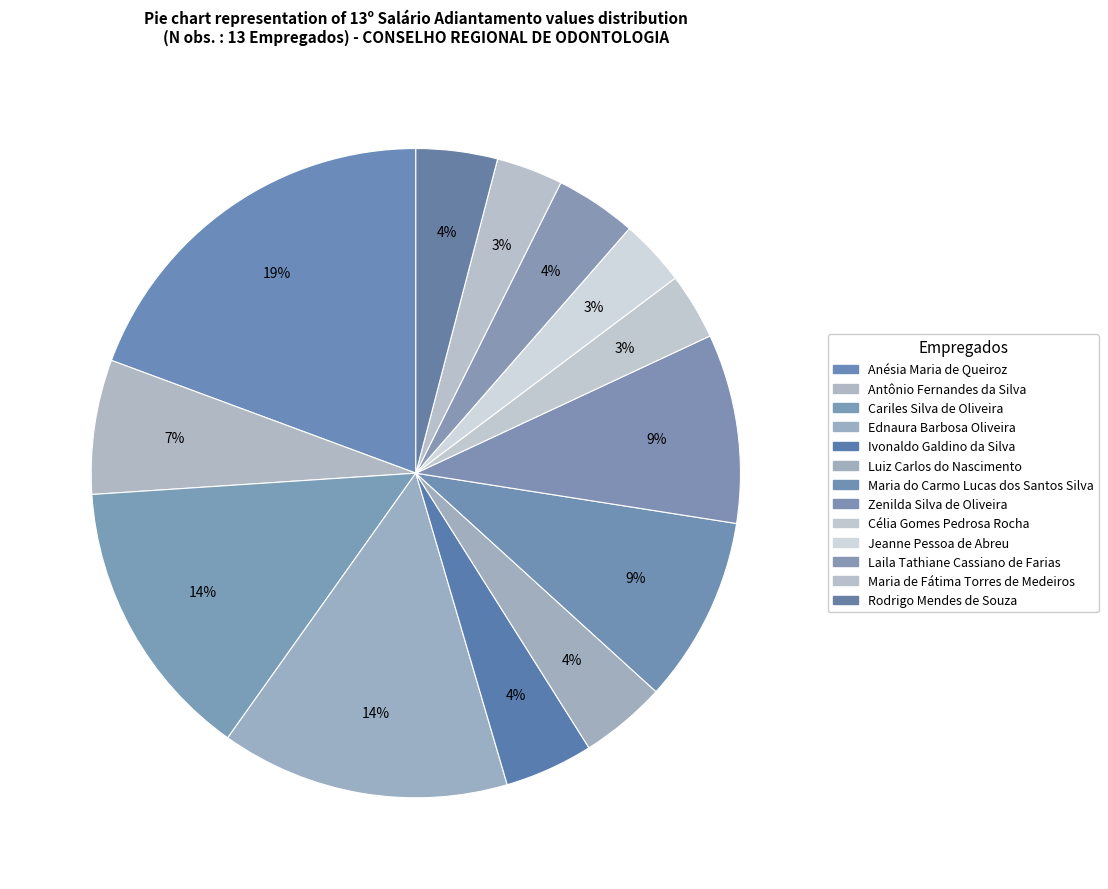

What is the ratio of the value at Anésia Maria de Queiroz to the value at Laila Tathiane Cassiano de Farias?

4.8